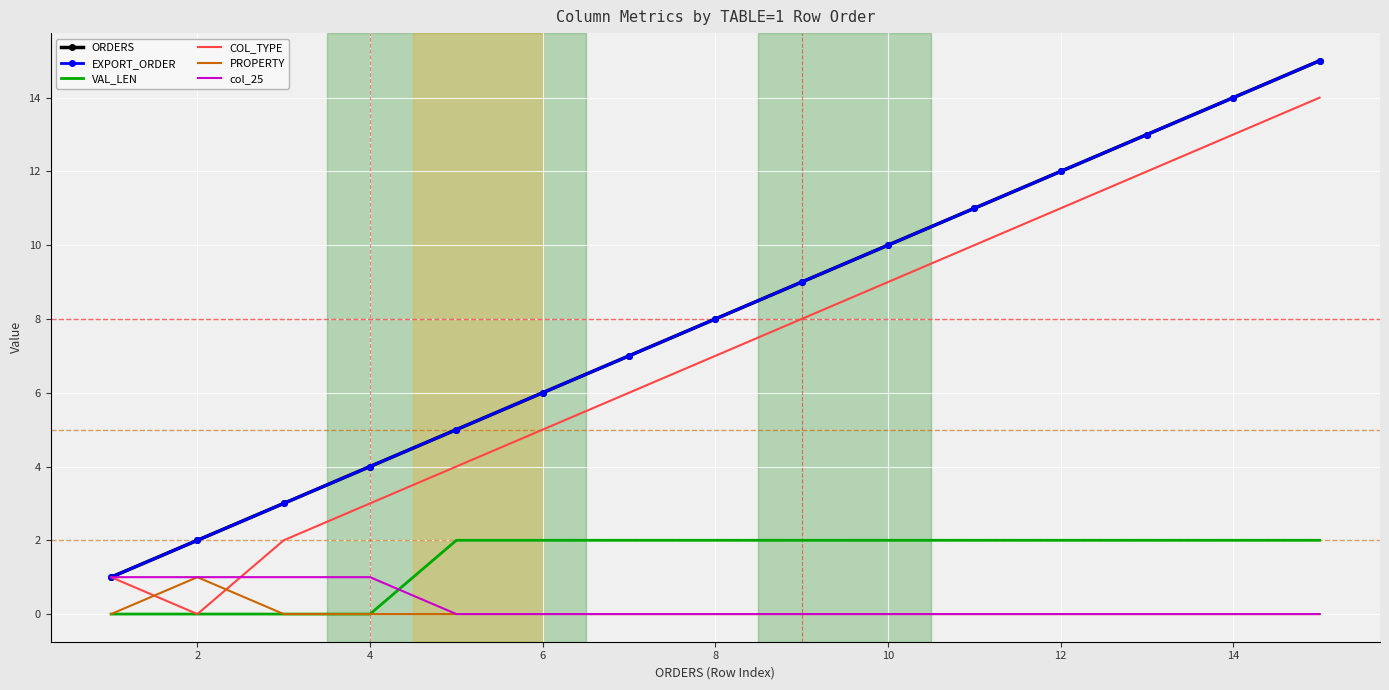

Reading left to right, list all the values displayed in this chart.

ORDERS: 1	2	3	4	5	6	7	8	9	10	11	12	13	14	15
EXPORT_ORDER: 1	2	3	4	5	6	7	8	9	10	11	12	13	14	15
VAL_LEN: 0	0	0	0	2	2	2	2	2	2	2	2	2	2	2
COL_TYPE: 1	0	2	3	4	5	6	7	8	9	10	11	12	13	14
PROPERTY: 0	1	0	0	0	0	0	0	0	0	0	0	0	0	0
col_25: 1	1	1	1	0	0	0	0	0	0	0	0	0	0	0